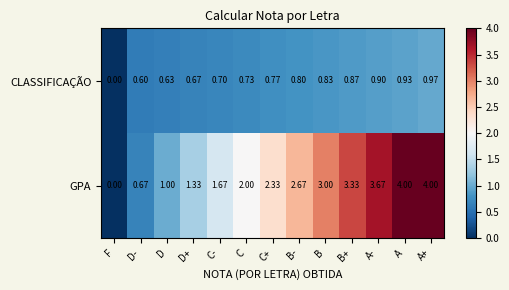

Rank the series by their maximum value, from highest to lowest.

GPA, CLASSIFICAÇÃO